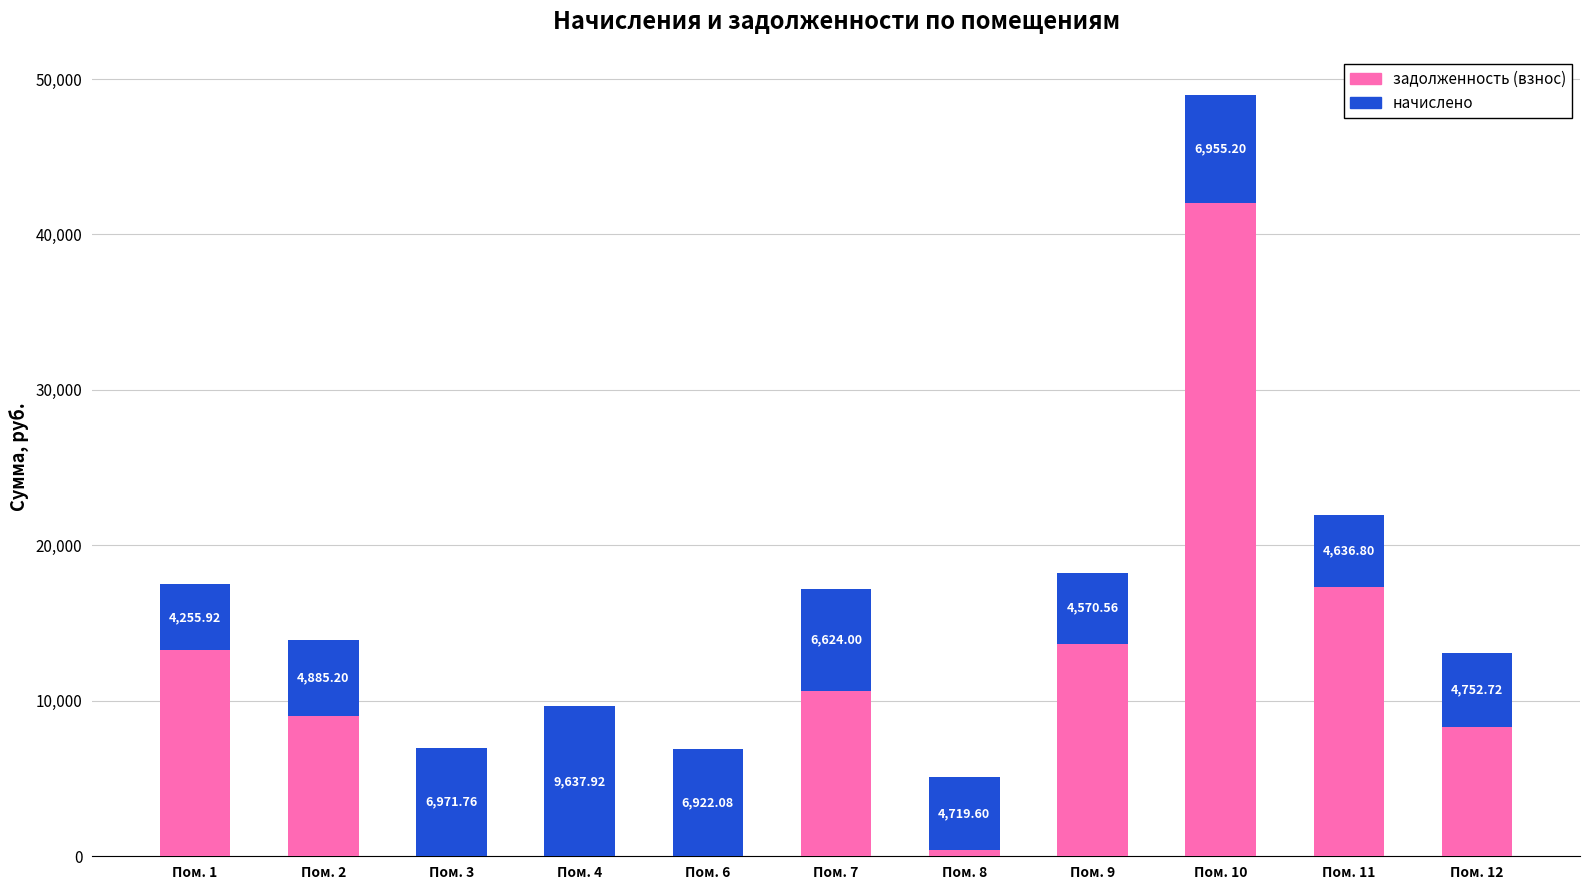

What is the sum of the задолженность (взнос) values at Пом. 7 and Пом. 8?

10993.3